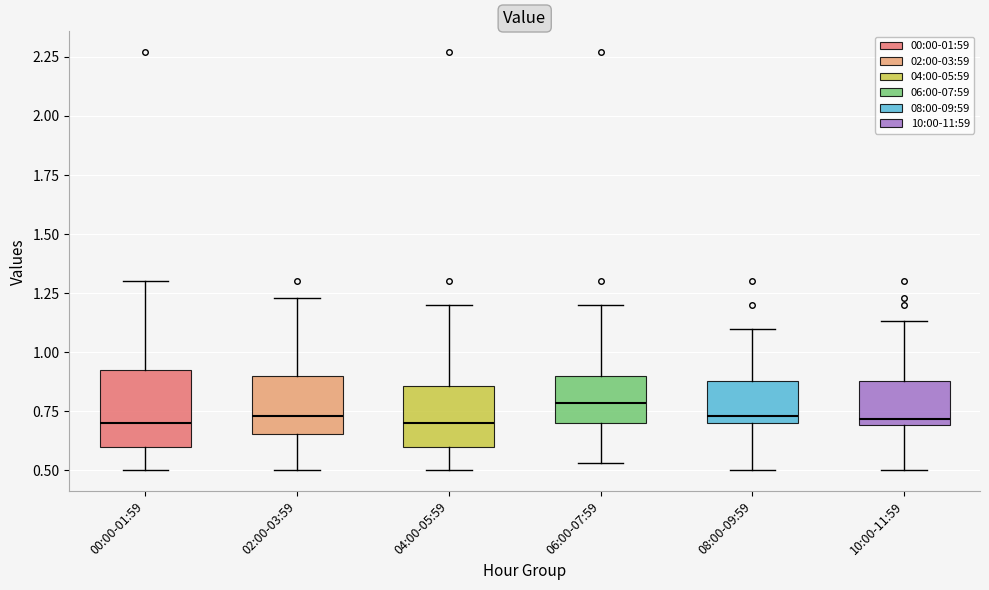

Reading left to right, read every box against the y-axis: the position of its median line, the range the box covers, and the ends of its whiskers. The values are not printed on the chart, so give them approximately, as read against the axis.

00:00-01:59: median 0.70, box 0.60 to 0.95, whiskers 0.50 to 1.30
02:00-03:59: median 0.75, box 0.65 to 0.90, whiskers 0.50 to 1.25
04:00-05:59: median 0.70, box 0.60 to 0.85, whiskers 0.50 to 1.20
06:00-07:59: median 0.80, box 0.70 to 0.90, whiskers 0.55 to 1.20
08:00-09:59: median 0.75, box 0.70 to 0.90, whiskers 0.50 to 1.10
10:00-11:59: median 0.70 (just above the box's lower edge), box 0.70 to 0.90, whiskers 0.50 to 1.15